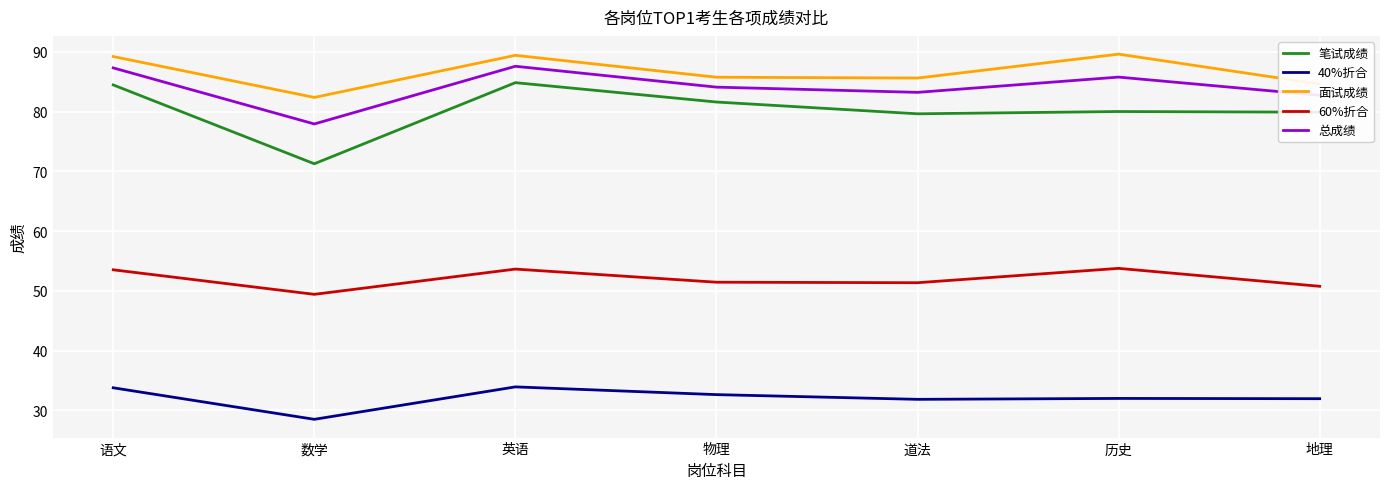

The 60%折合 series shows 11.6 at 地理. True or false?

False